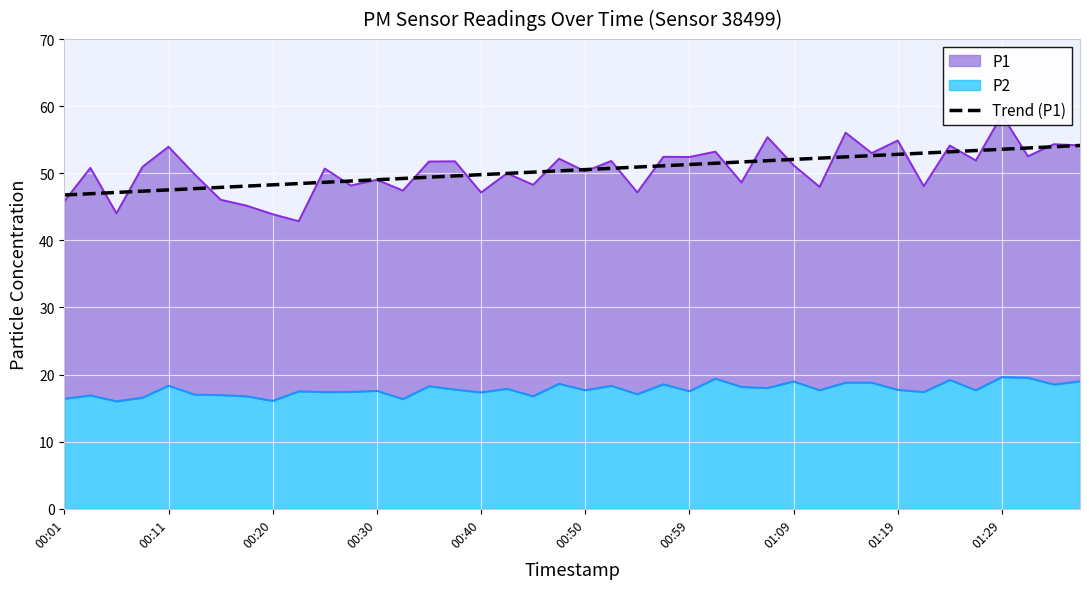

What is the approximate value at 00:01?

46.8